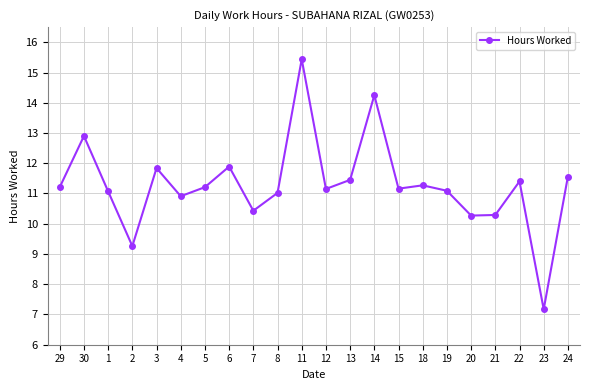

How many data points does each series have?

22